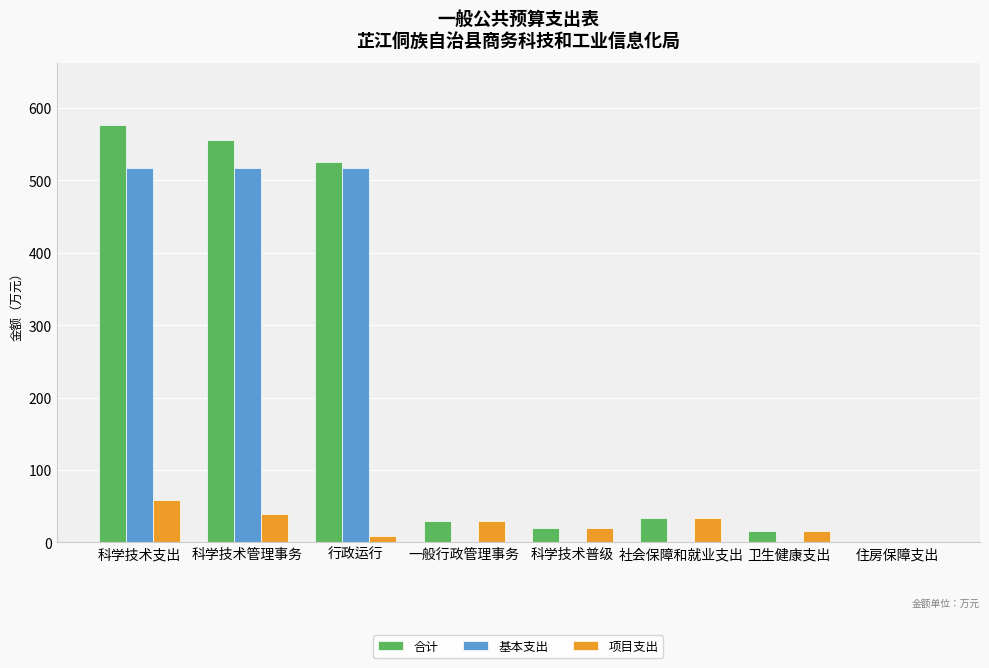

The value of 项目支出 at 社会保障和就业支出 is 33.7. True or false?

True